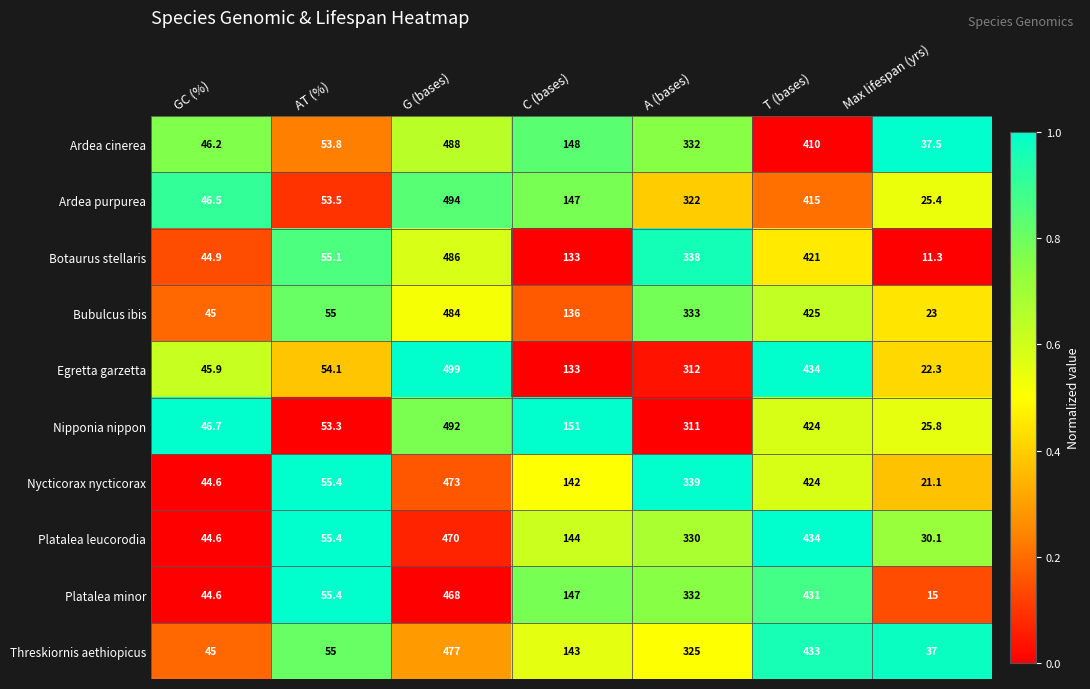

What value does the Platalea leucorodia series have at C (bases)?

144.0